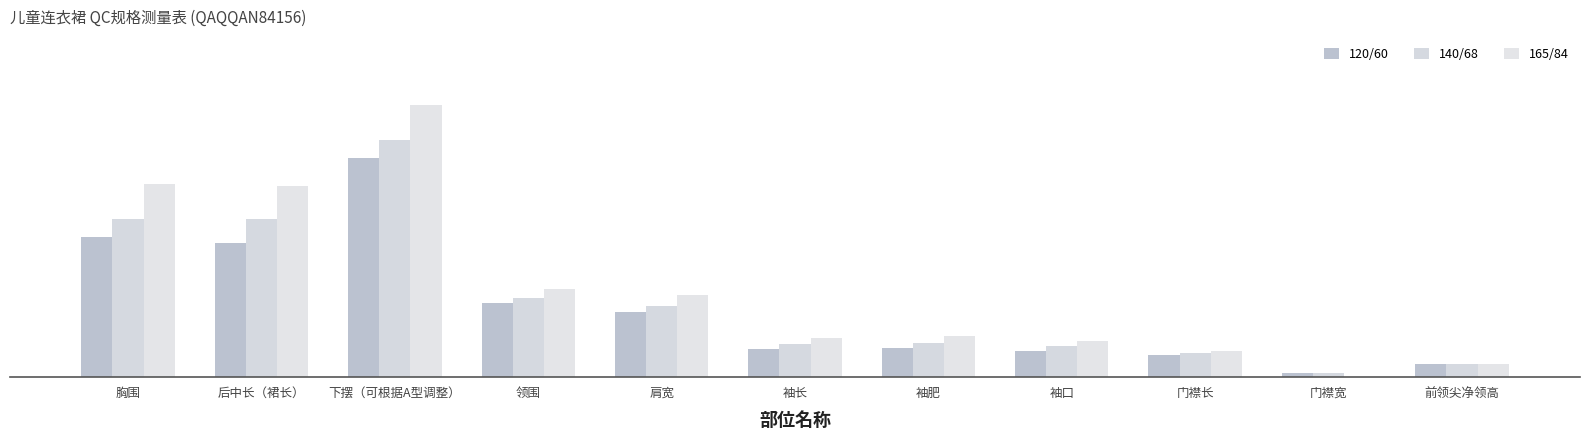

List the series in order of their peak value, lowest first.

120/60, 140/68, 165/84